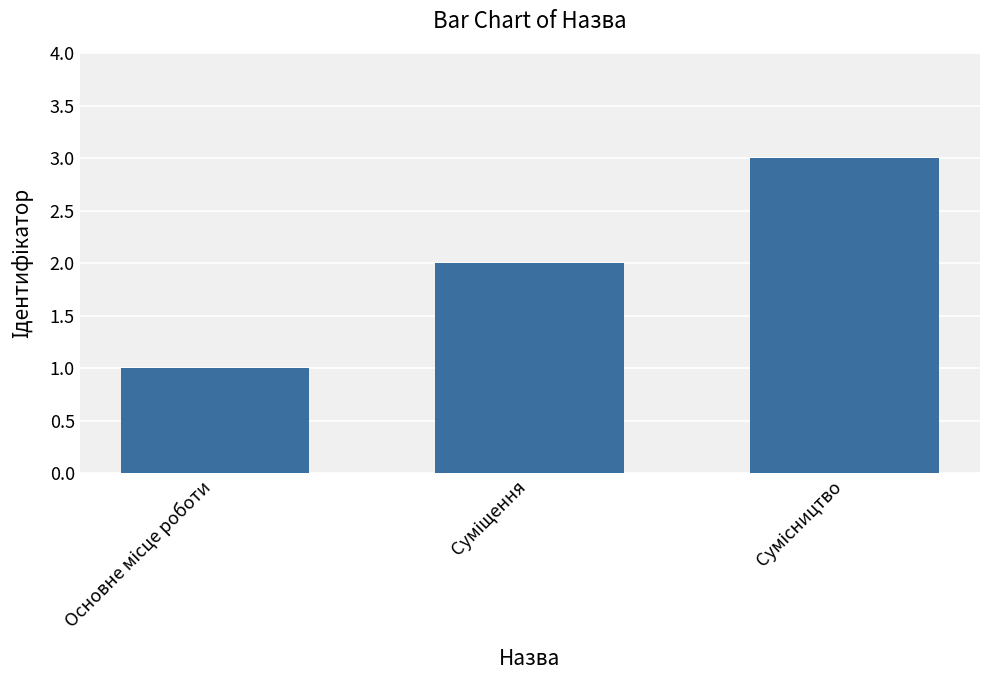

What is the sum of all values?

6